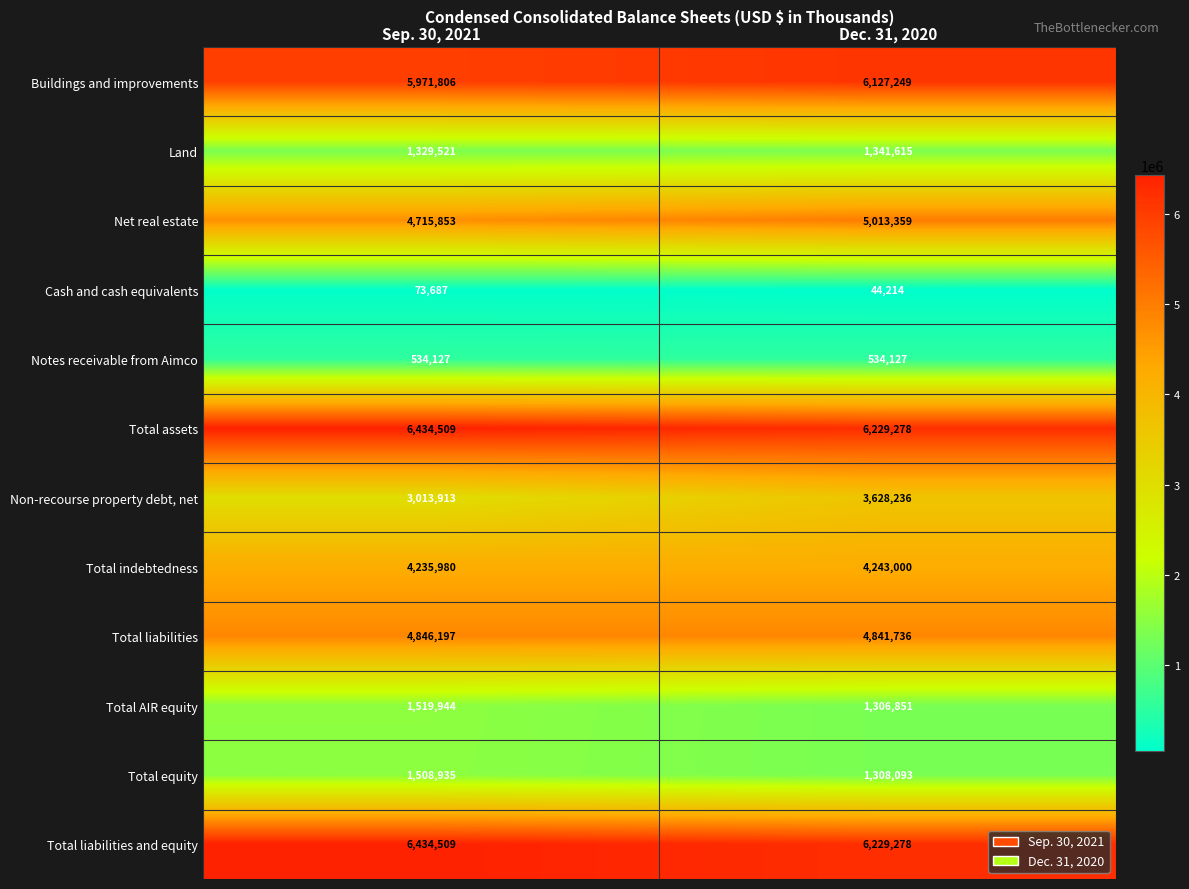

Rank the categories by Total liabilities value from highest to lowest.

Sep. 30, 2021, Dec. 31, 2020